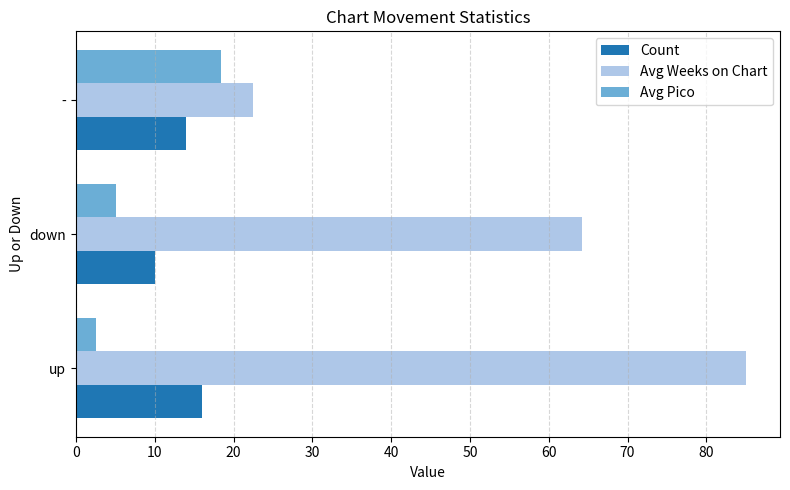

List the series in order of their peak value, lowest first.

Count, Avg Pico, Avg Weeks on Chart